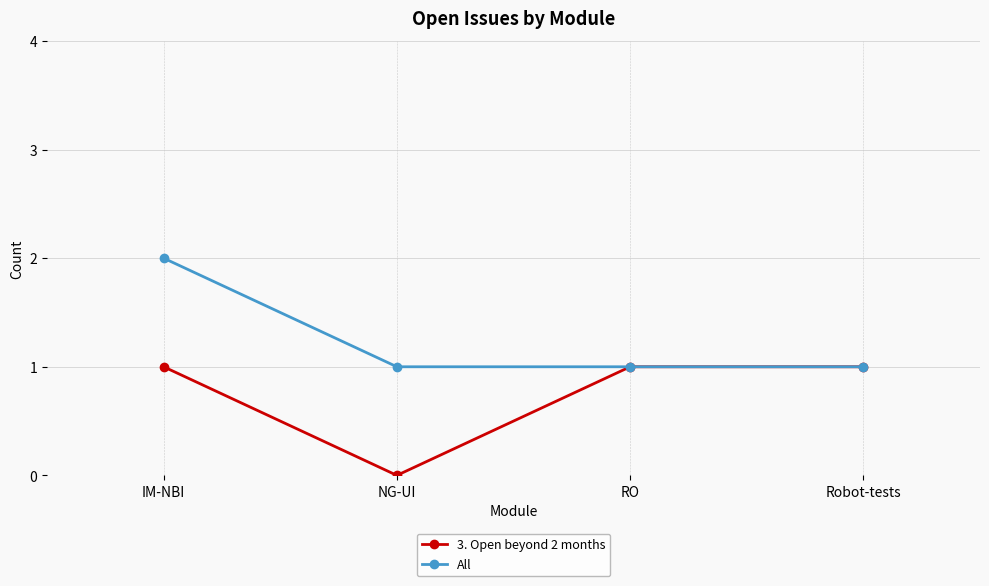

Is this an area chart (filled region under the line)?

No